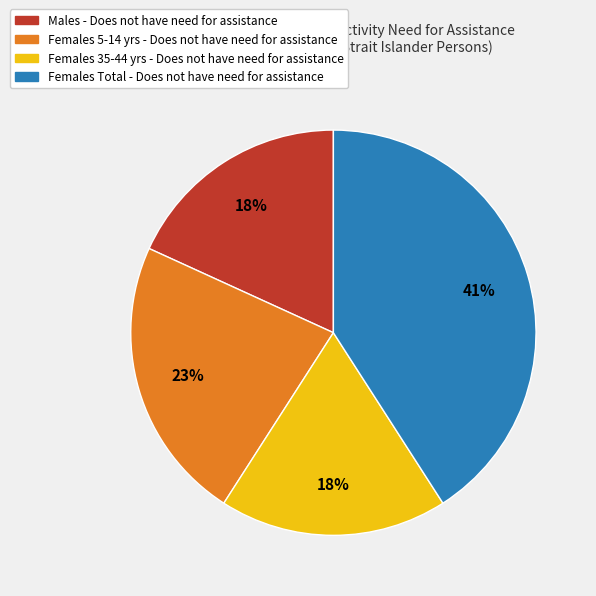

Is there a majority slice in this chart?

No